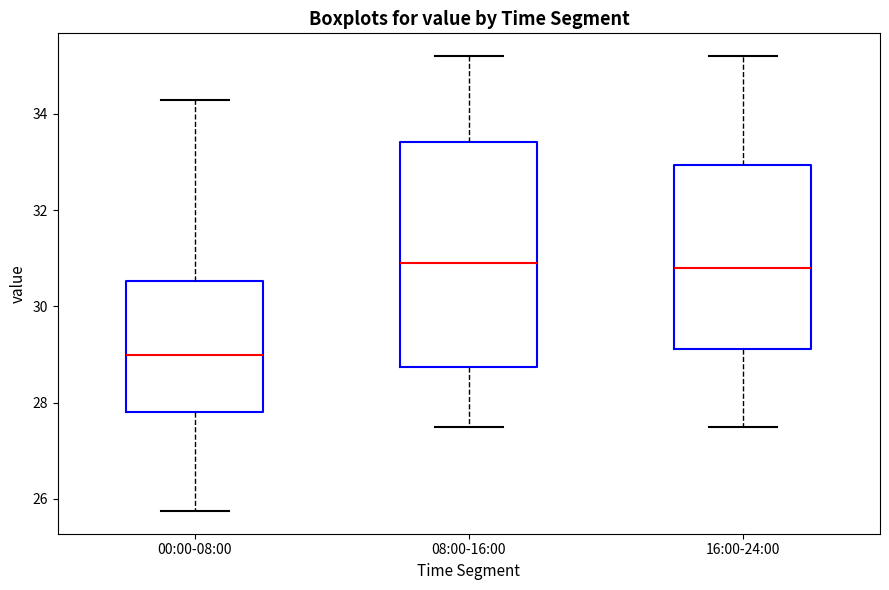

Comparing the boxes themselves (not the whiskers), which one is the tallest?

08:00-16:00